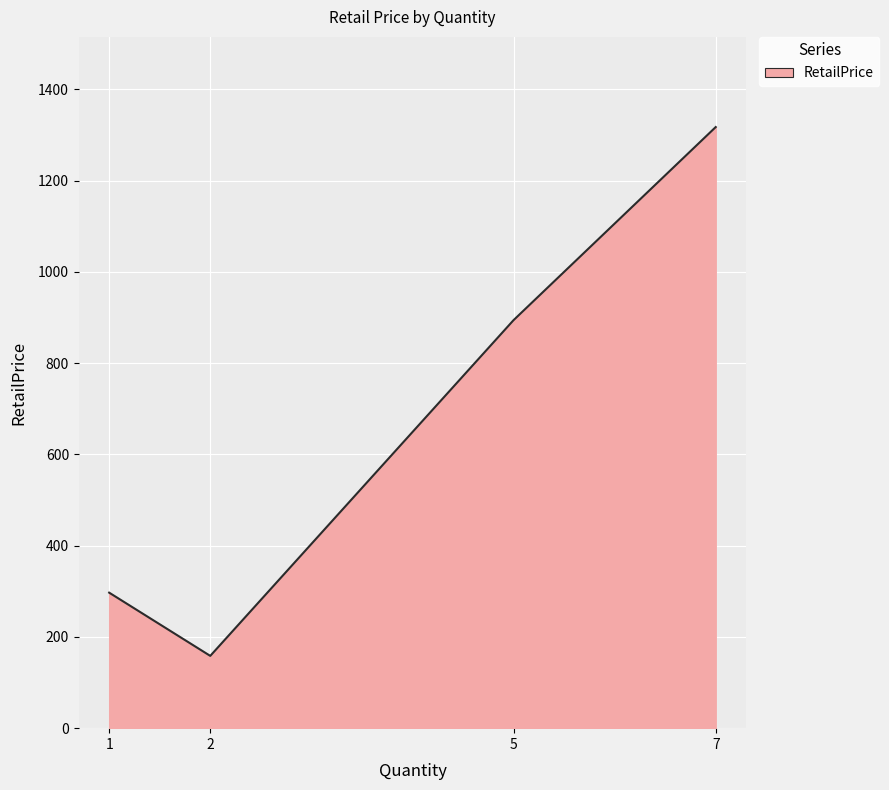

True or false: the data has more than 1 interior local peaks.

False